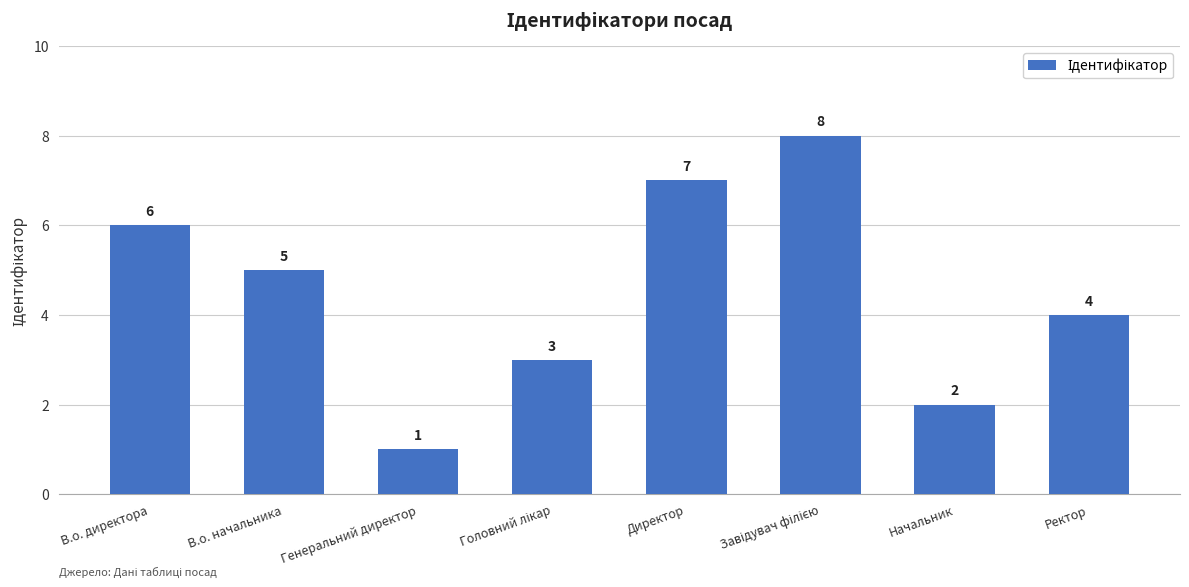

The chart shows a value of 3 at Начальник. True or false?

False